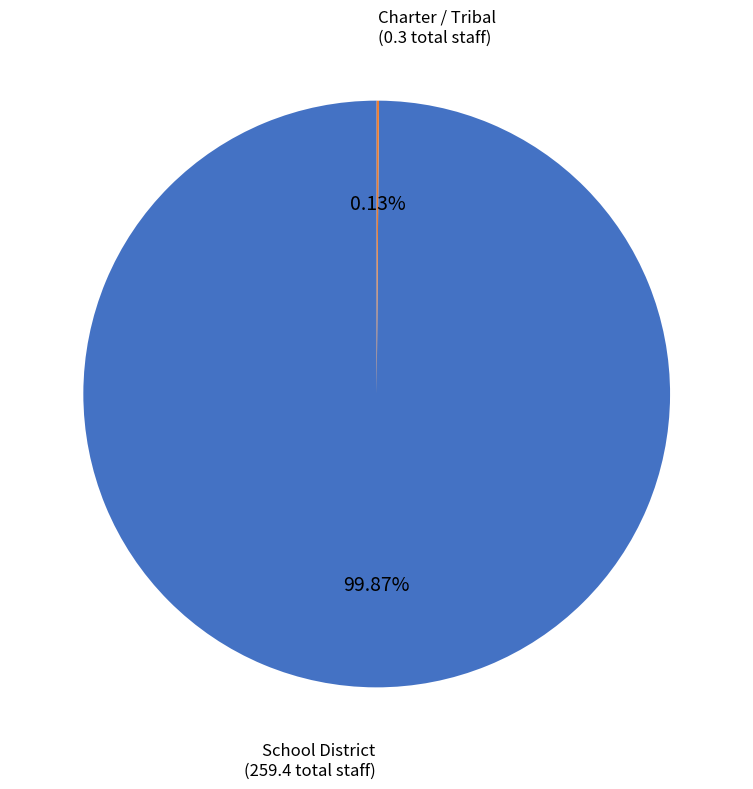

Does School District represent more than half of the total?

Yes